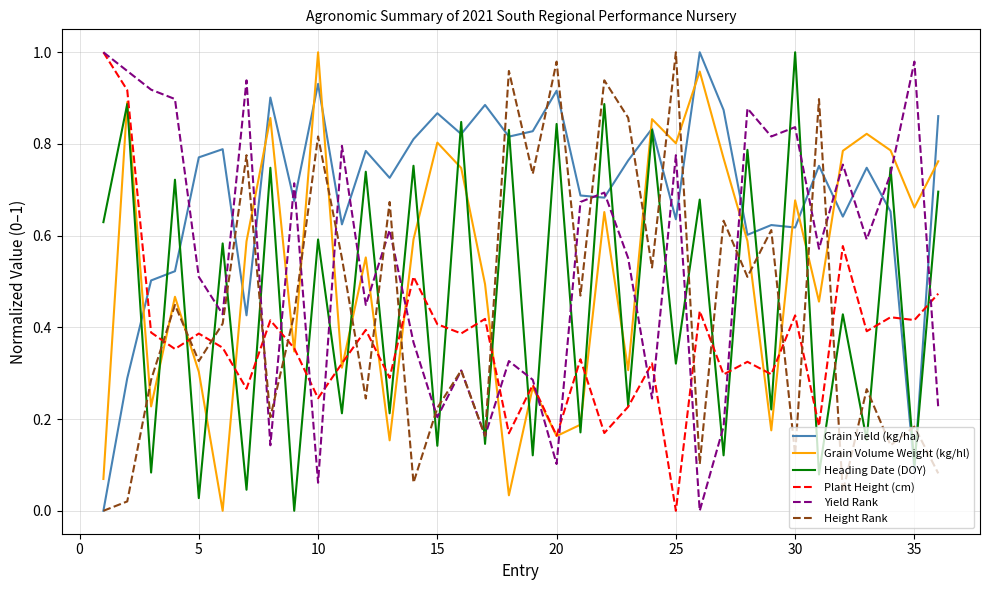

What is the sum of all Grain Volume Weight (kg/hl) values?

19.1